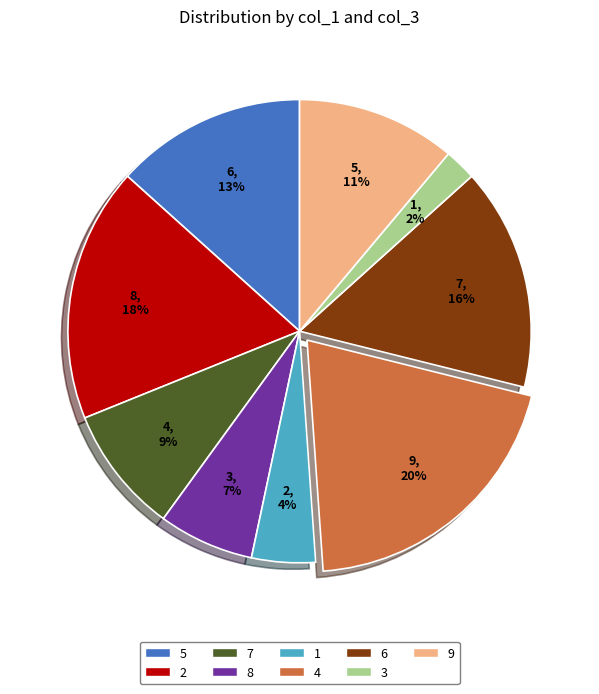

Does 6 account for over 50% of the chart?

No